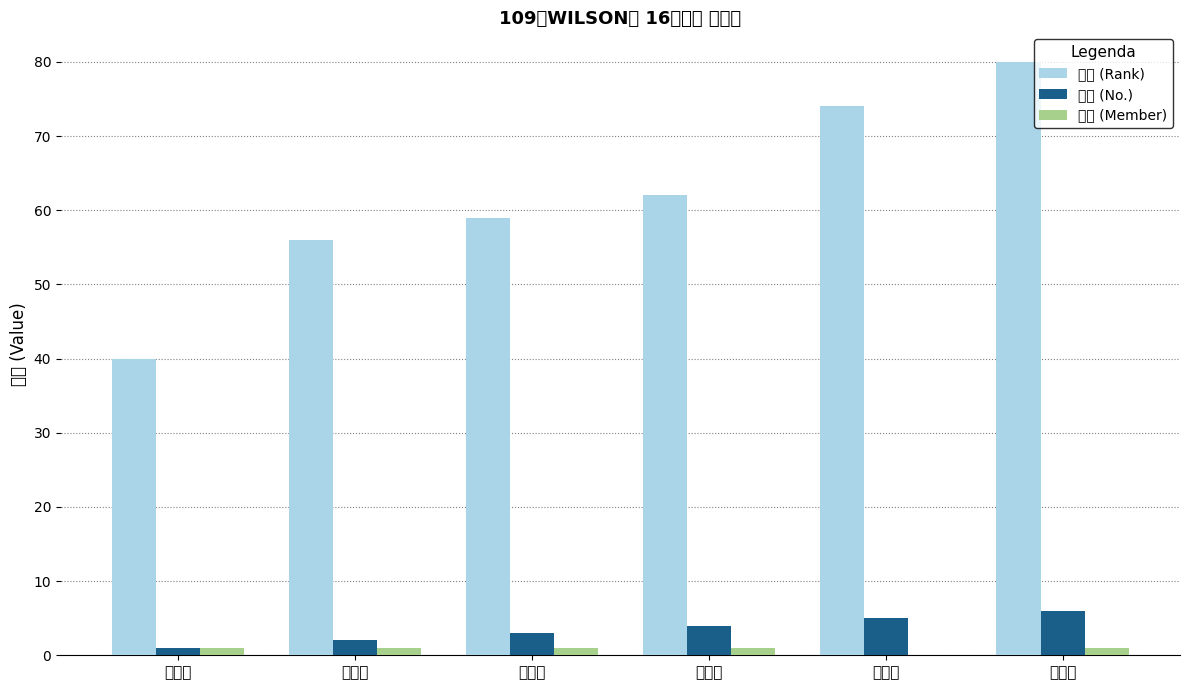

Which series has the largest total across all categories?

排名 (Rank)